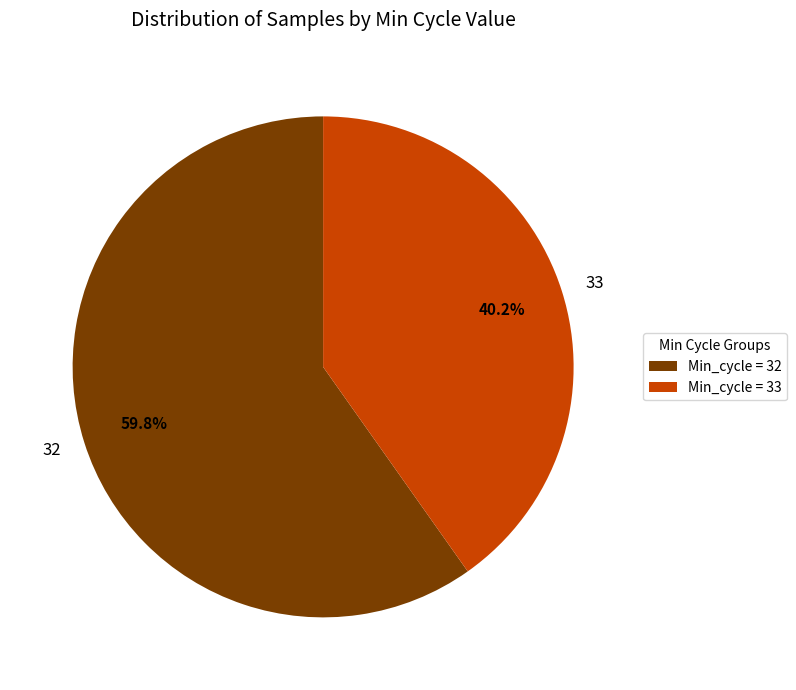

Between 32 and 33, which is larger?

32